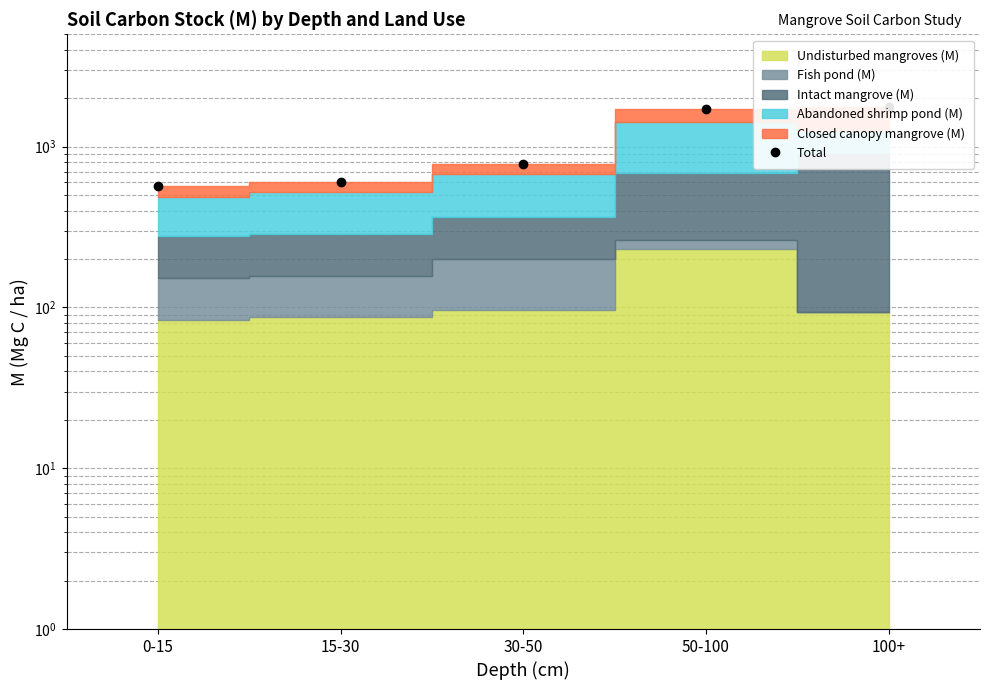

List the labels in order of value, largest first.

100+, 50-100, 30-50, 15-30, 0-15